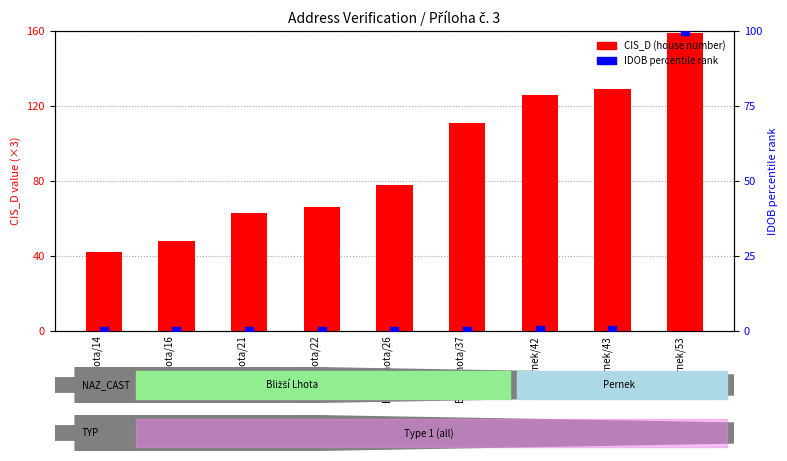

What is the total value across all series at Bližší Lhota/14?

42.0